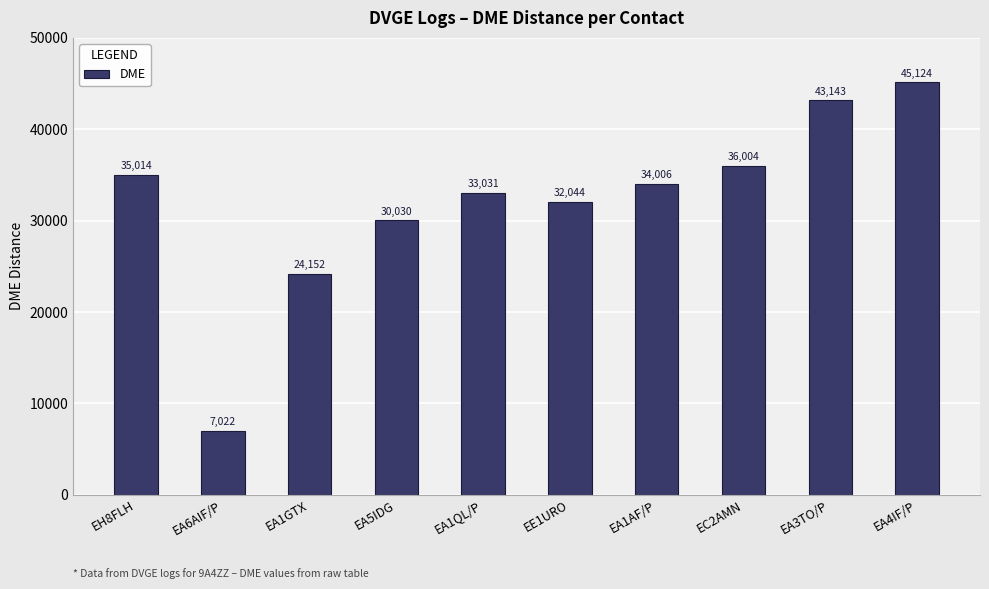

Where does the data first go above 34006?

EH8FLH